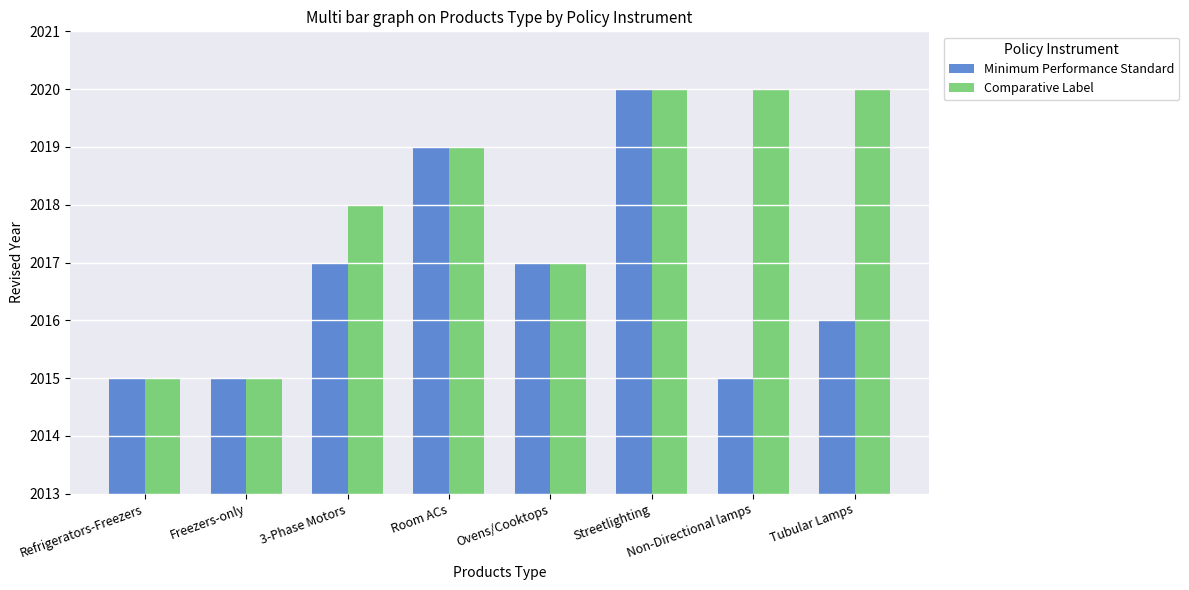

What is the approximate value of Minimum Performance Standard at Streetlighting?

2020